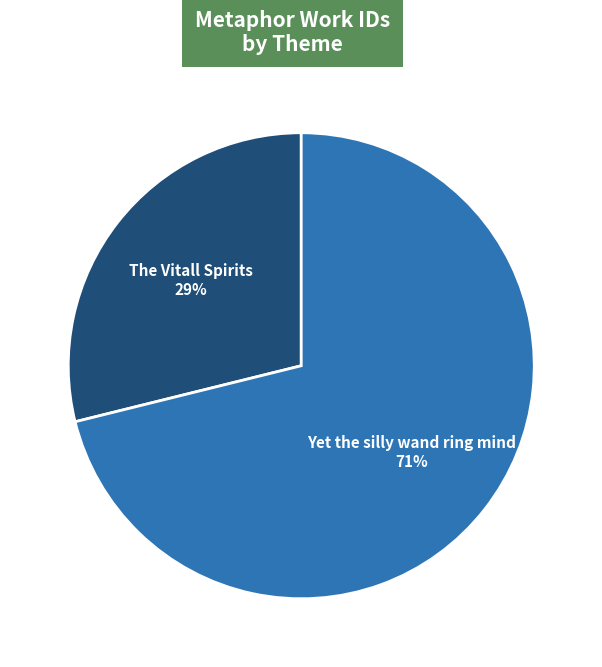

Between The Vitall Spirits and Yet the silly wand ring mind, which is larger?

Yet the silly wand ring mind